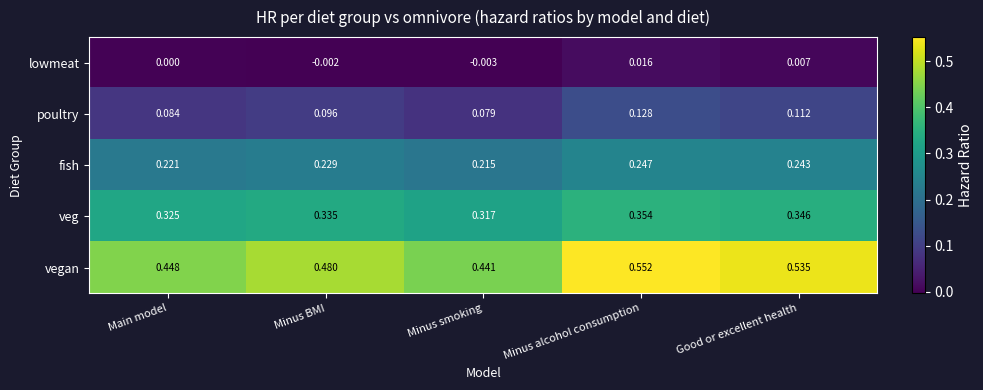

At Good or excellent health, list the series in order from largest to smallest.

vegan, veg, fish, poultry, lowmeat